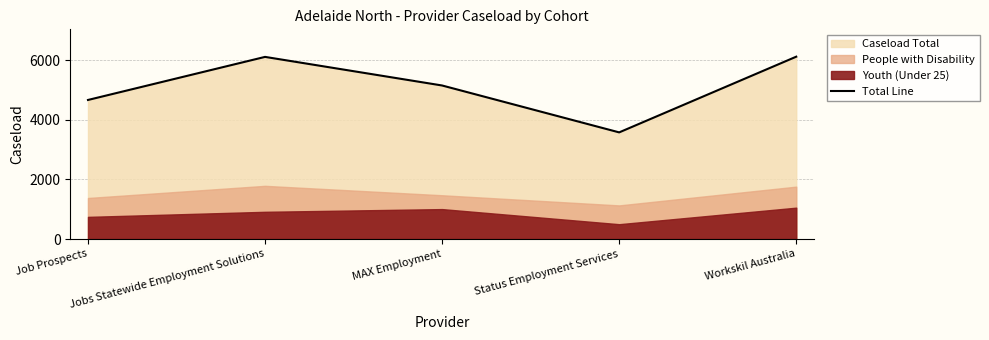

Does the chart have visible grid lines?

Yes